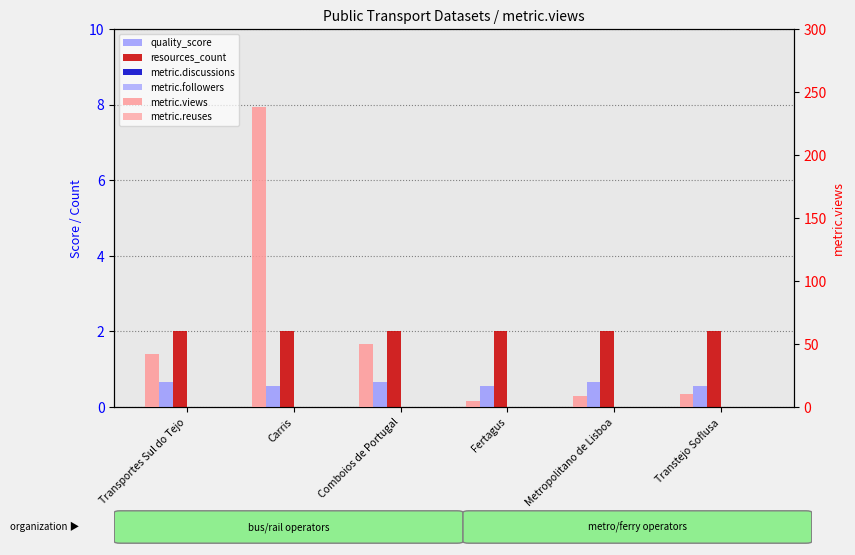

What is the maximum value shown in the chart?

238.0